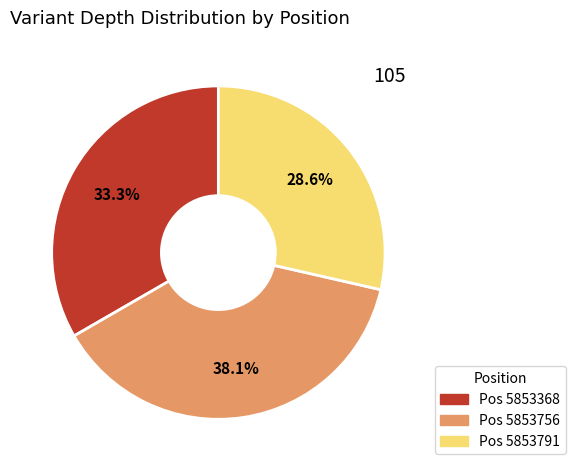

Does any single category account for the majority?

No